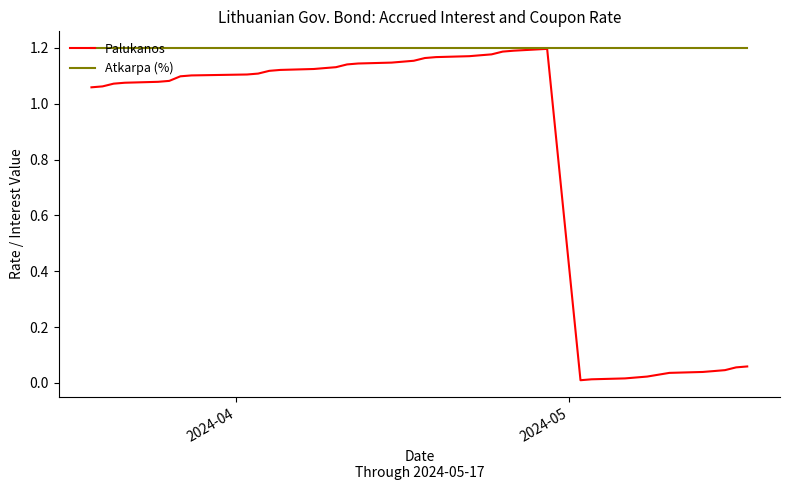

Which series has the largest total across all categories?

Atkarpa (%)